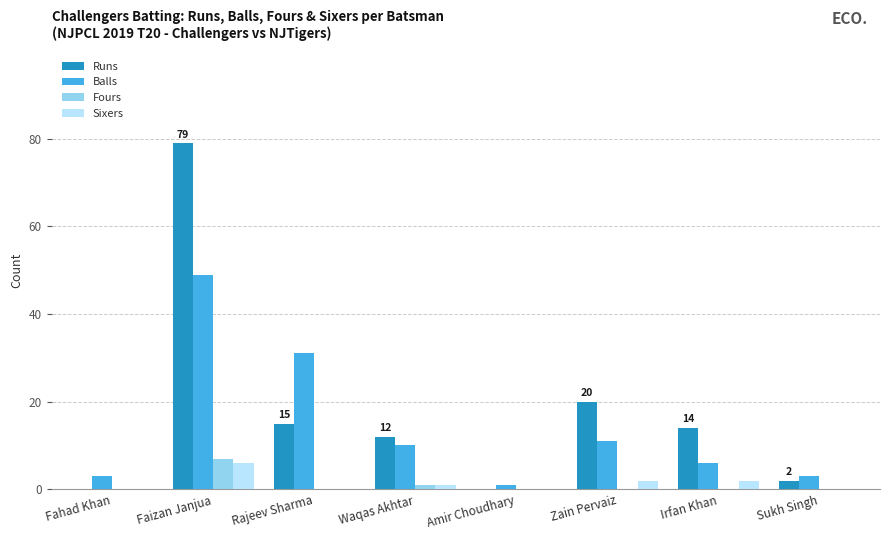

Reading left to right, list all the values displayed in this chart.

Runs: Fahad Khan=0	Faizan Janjua=79	Rajeev Sharma=15	Waqas Akhtar=12	Amir Choudhary=0	Zain Pervaiz=20	Irfan Khan=14	Sukh Singh=2
Balls: Fahad Khan=3	Faizan Janjua=49	Rajeev Sharma=31	Waqas Akhtar=10	Amir Choudhary=1	Zain Pervaiz=11	Irfan Khan=6	Sukh Singh=3
Fours: Fahad Khan=0	Faizan Janjua=7	Rajeev Sharma=0	Waqas Akhtar=1	Amir Choudhary=0	Zain Pervaiz=0	Irfan Khan=0	Sukh Singh=0
Sixers: Fahad Khan=0	Faizan Janjua=6	Rajeev Sharma=0	Waqas Akhtar=1	Amir Choudhary=0	Zain Pervaiz=2	Irfan Khan=2	Sukh Singh=0